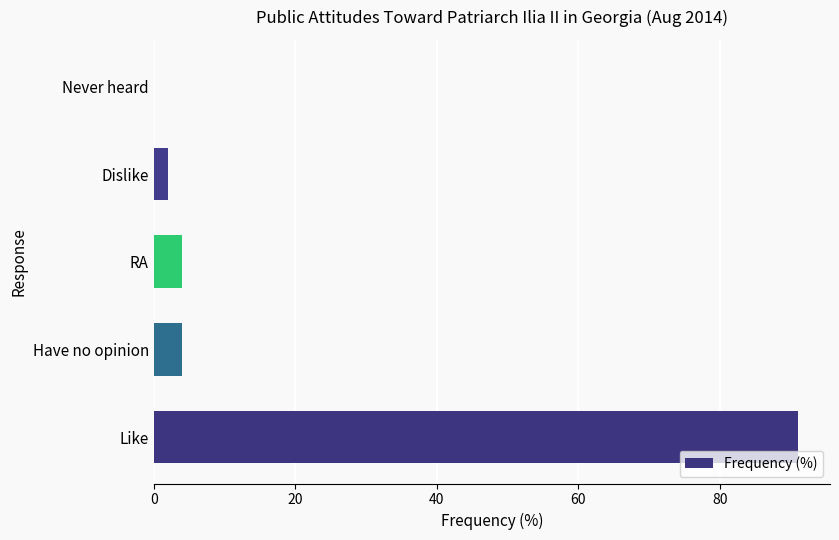

The chart shows a value of 4 at Have no opinion. True or false?

True